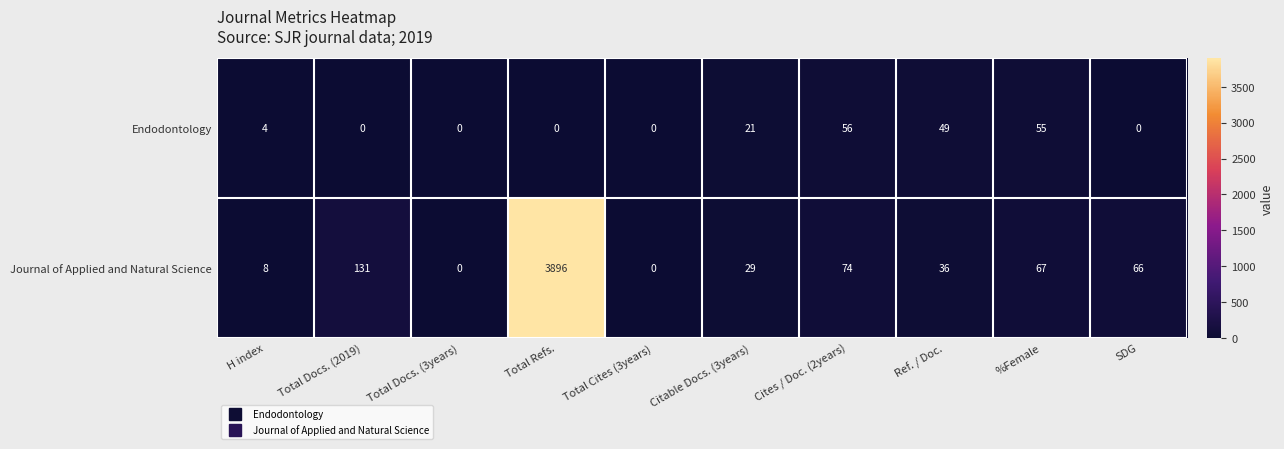

At how many categories does at least one series exceed 3428?

1